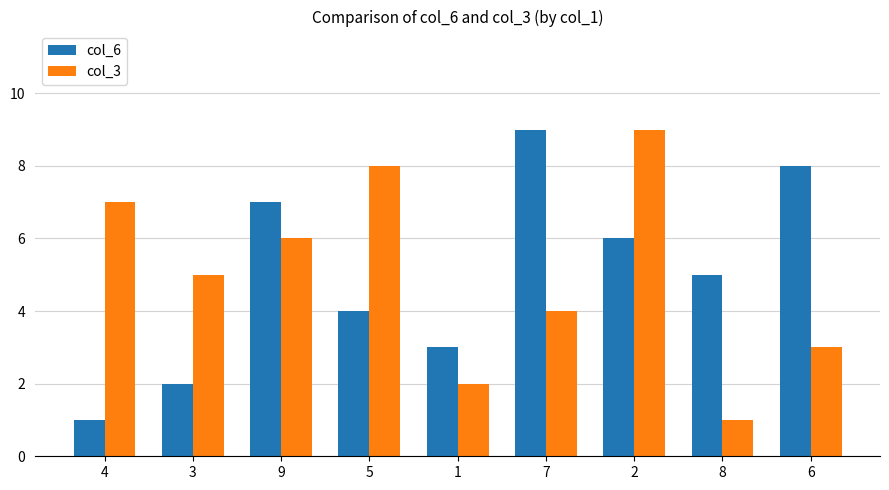

At which label is col_3 closest to 5?

3